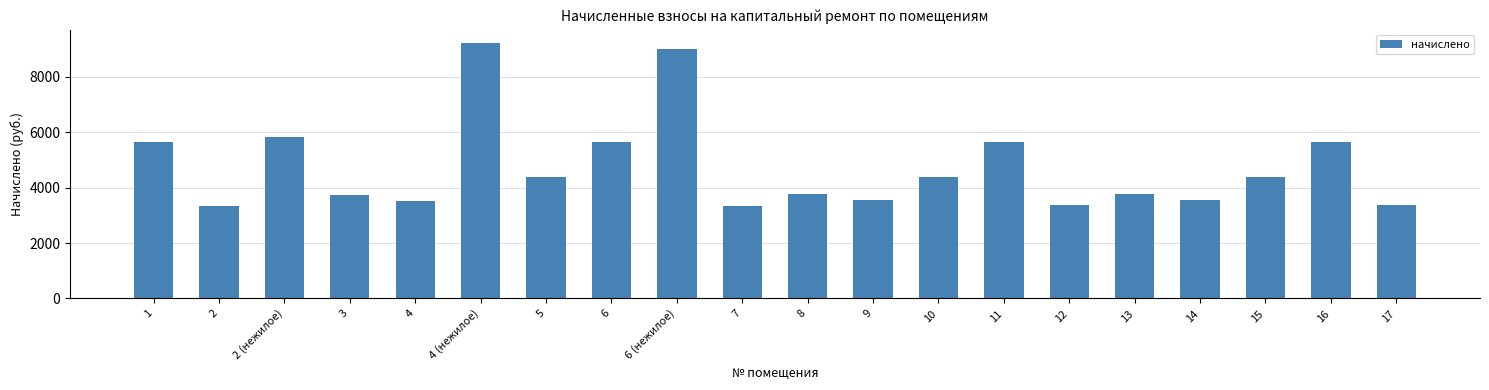

What is the ratio of the value at 3 to the value at 15?

0.9